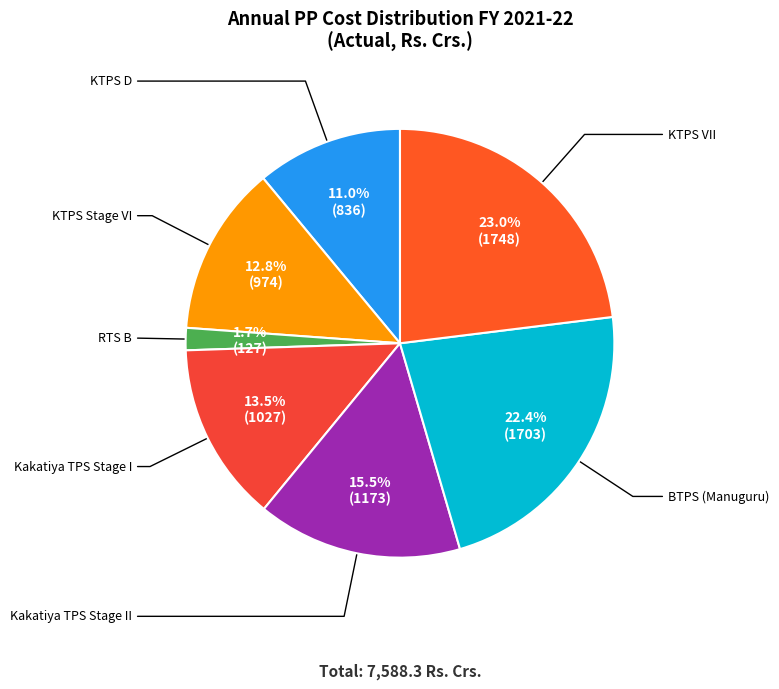

To the nearest percent, what is the difference between the largest and smallest slice percentages?

21%